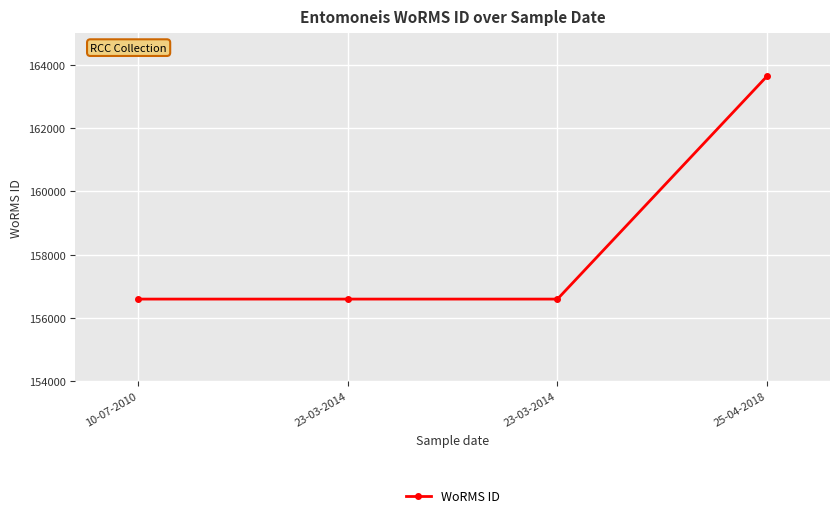

At which label is the value closest to 160122?

10-07-2010